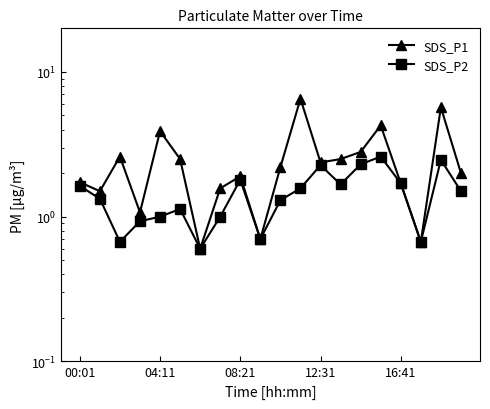

Which series has the widest spread of values?

SDS_P1